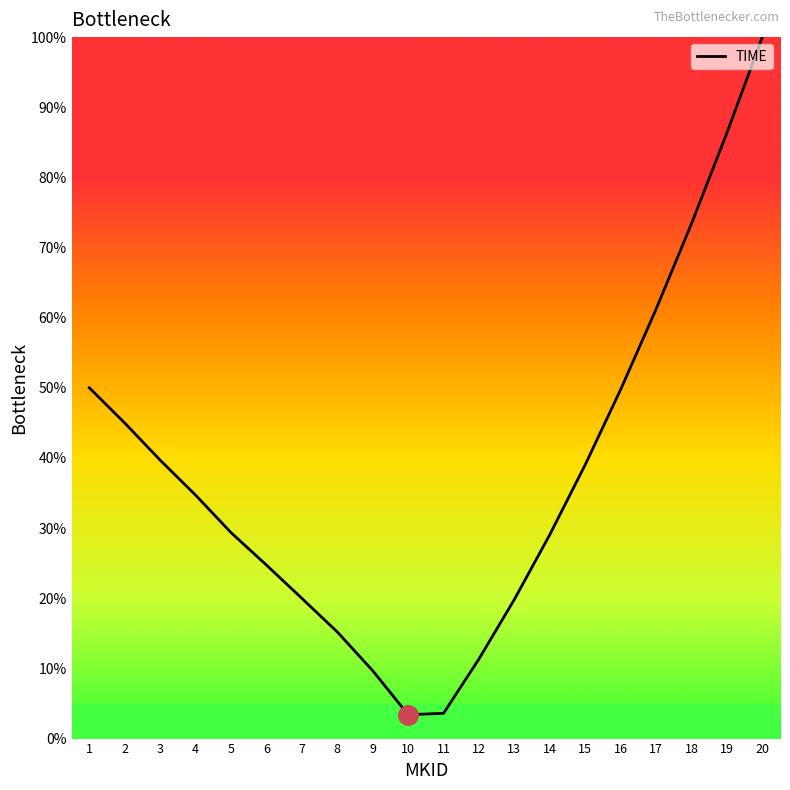

Which label corresponds to the largest value in the chart?

20